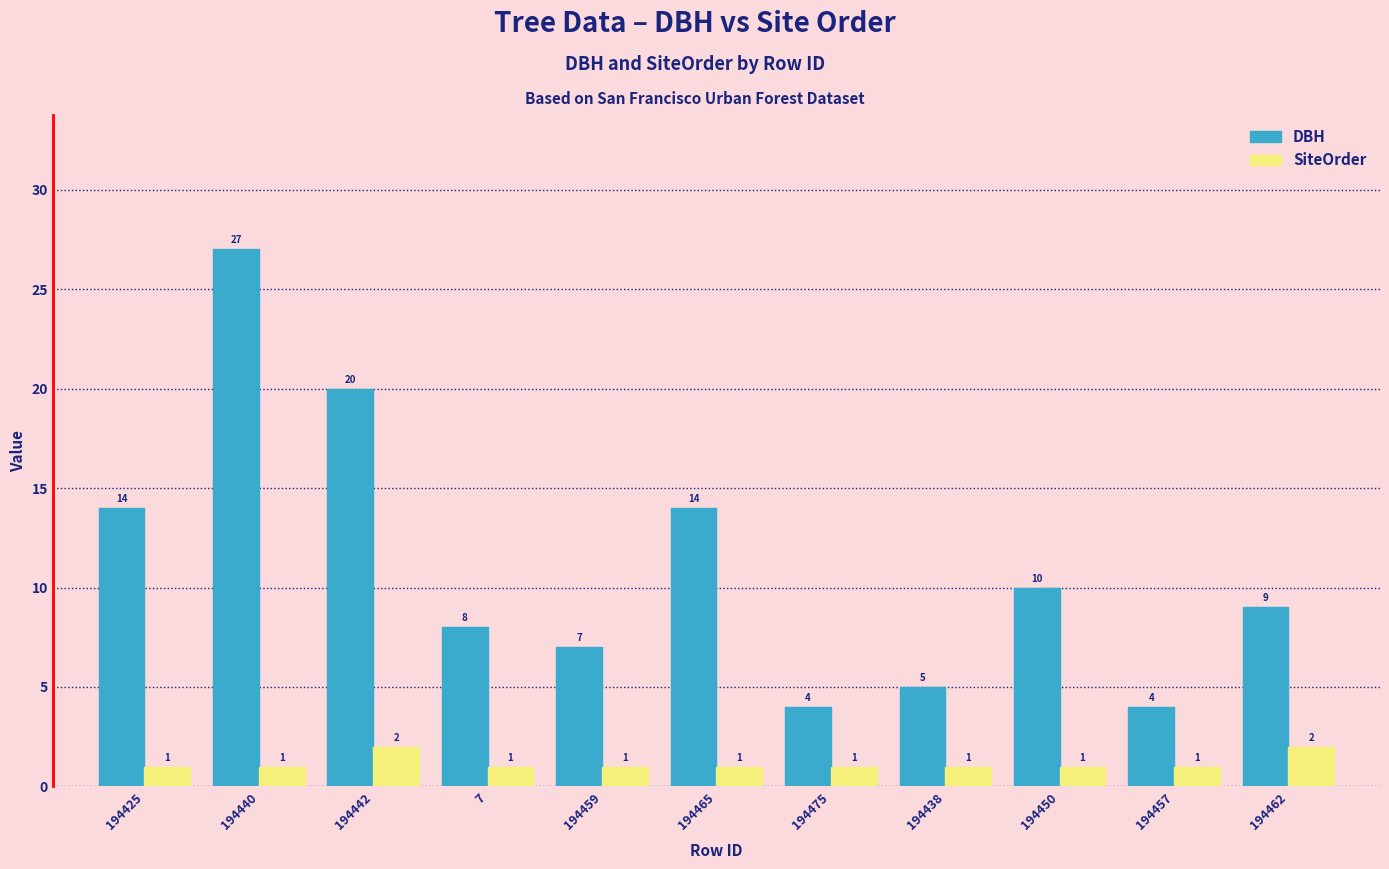

How many bars are there in total?

22